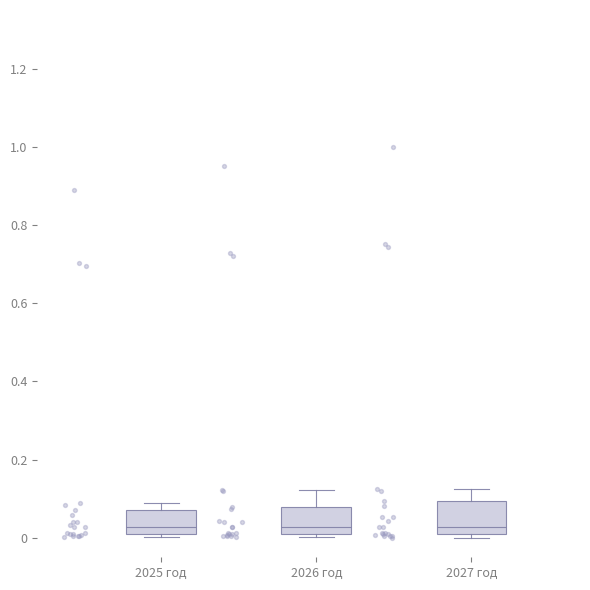

Where does the upper whisker of the box for 2027 год end on the y-axis? The values are not printed on the chart, so give them approximately, as read against the axis.

0.12